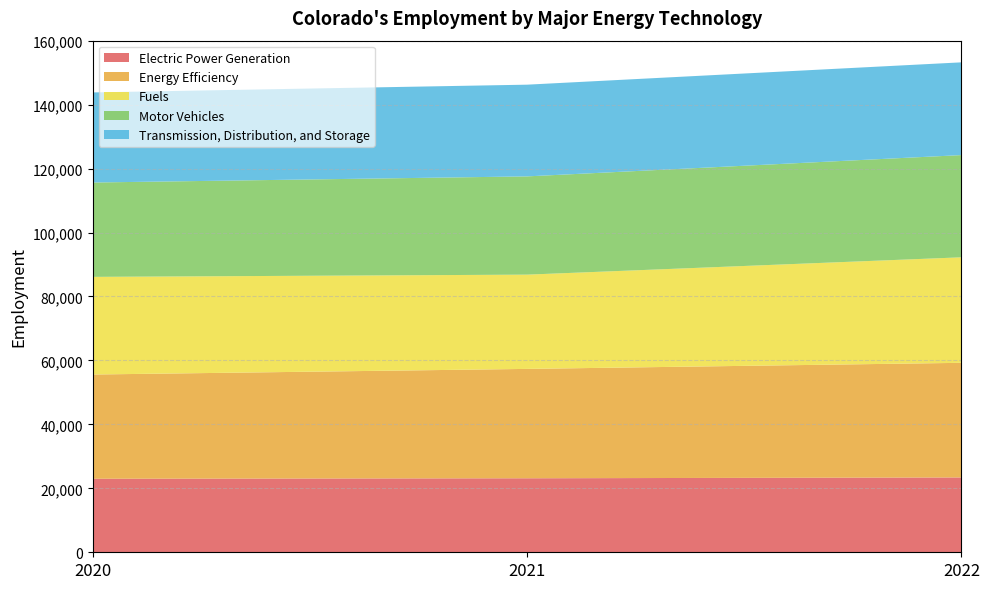

Reading left to right, what are all the values shown in this chart?

Electric Power Generation: 22996	23144	23403
Energy Efficiency: 32595	34205	35847
Fuels: 30538	29479	32998
Motor Vehicles: 29509	30727	31968
Transmission, Distribution, and Storage: 28174	28683	29007